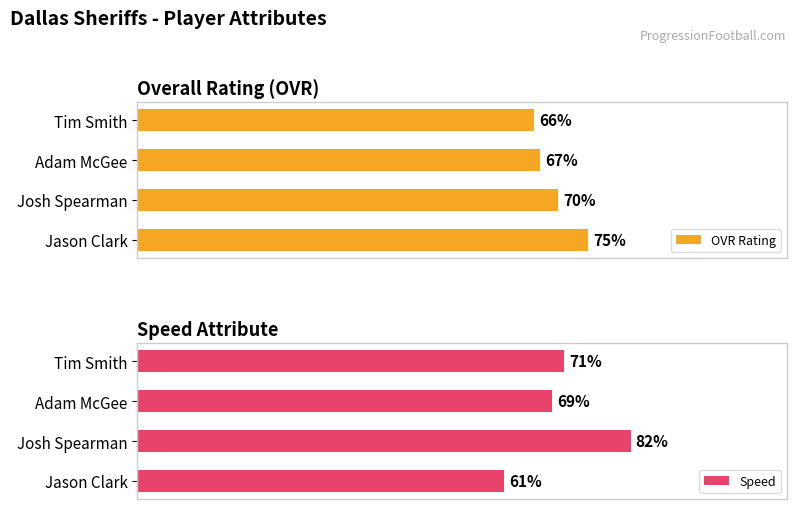

Rank the categories by OVR Rating value from lowest to highest.

Tim Smith, Adam McGee, Josh Spearman, Jason Clark